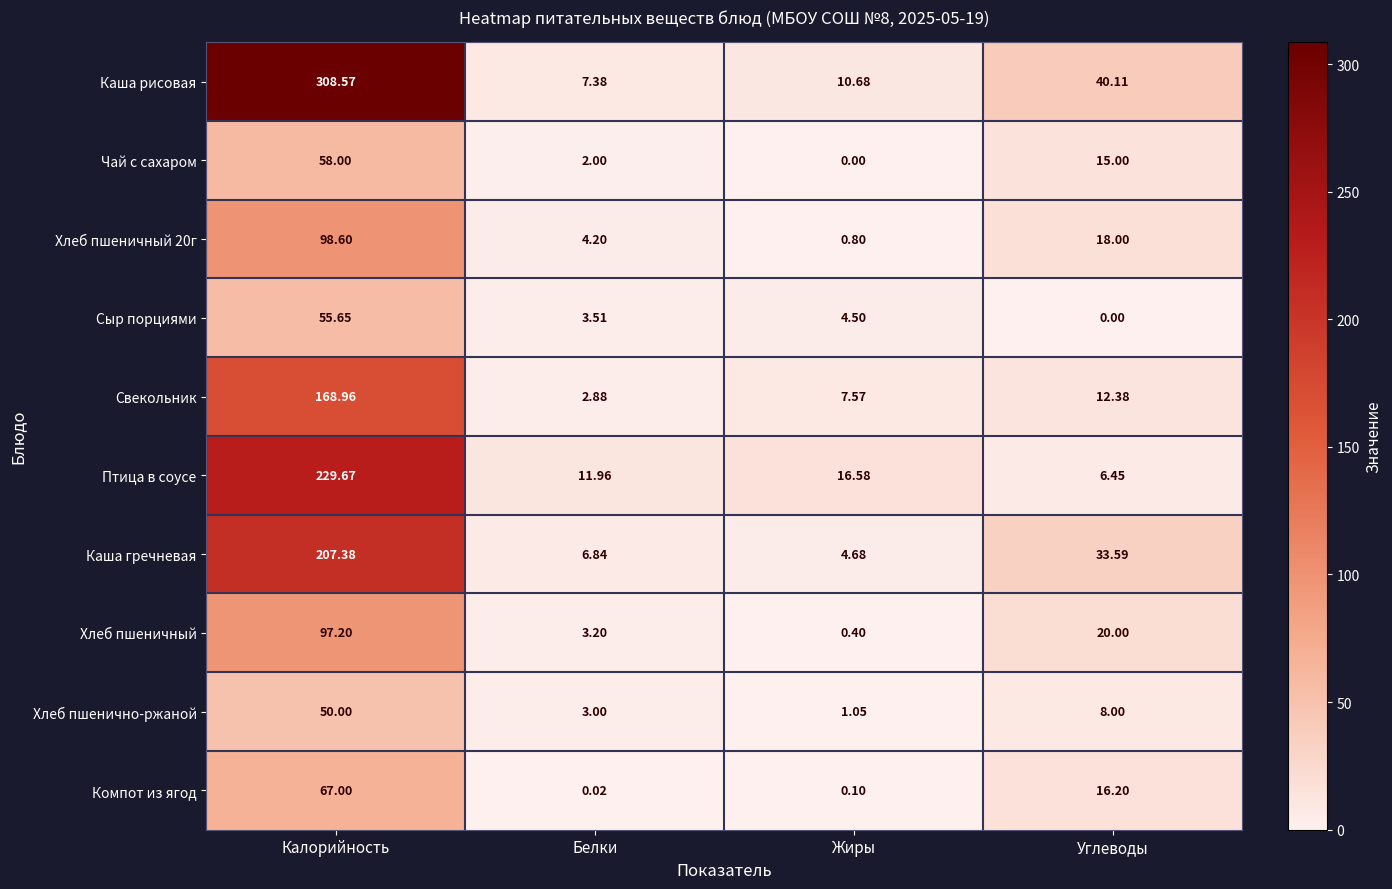

Which category has the lowest value in the Свекольник series?

Белки